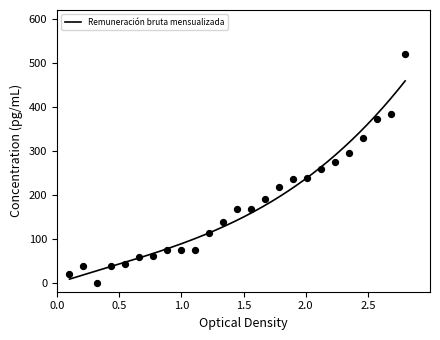

What is the change in value from 8 to 19?

+183.9